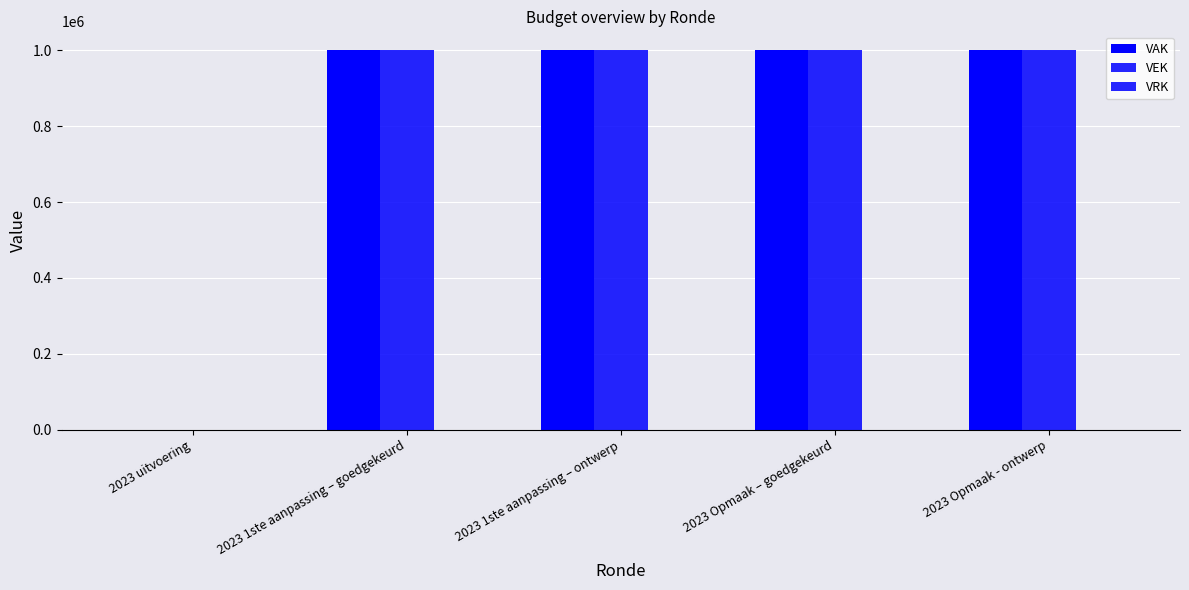

List the series in order of their peak value, lowest first.

VRK, VAK, VEK